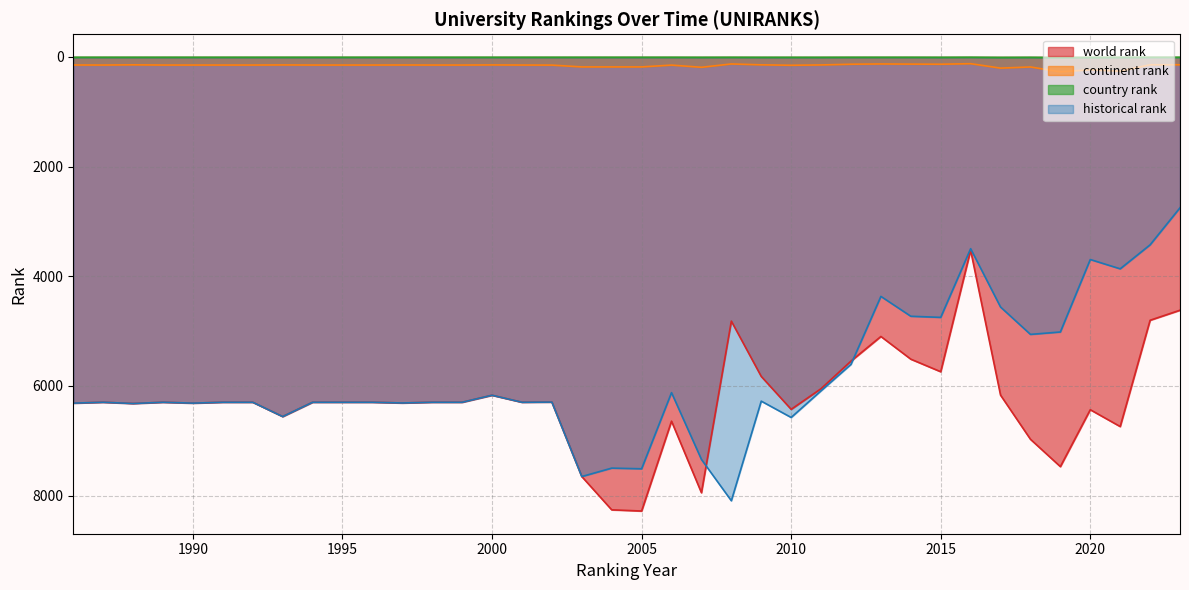

What is the value of the historical rank point at the 27th from the left?

5607.0